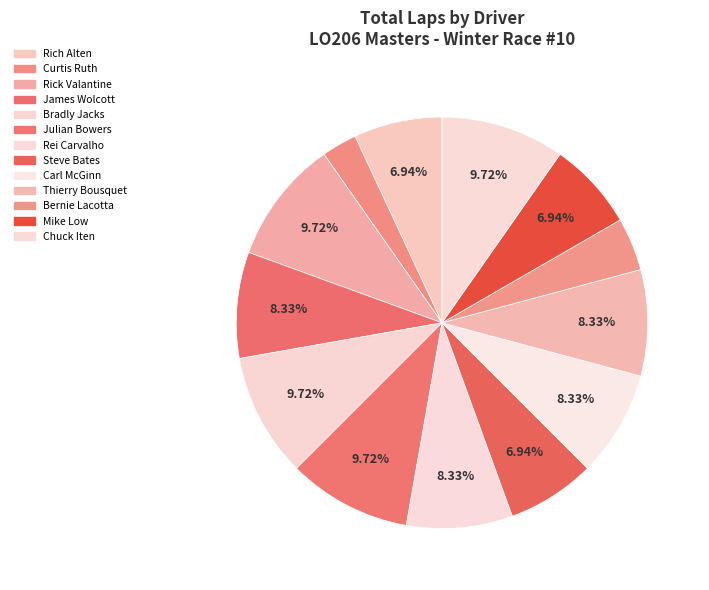

Which category has the smallest portion of the pie?

Curtis Ruth